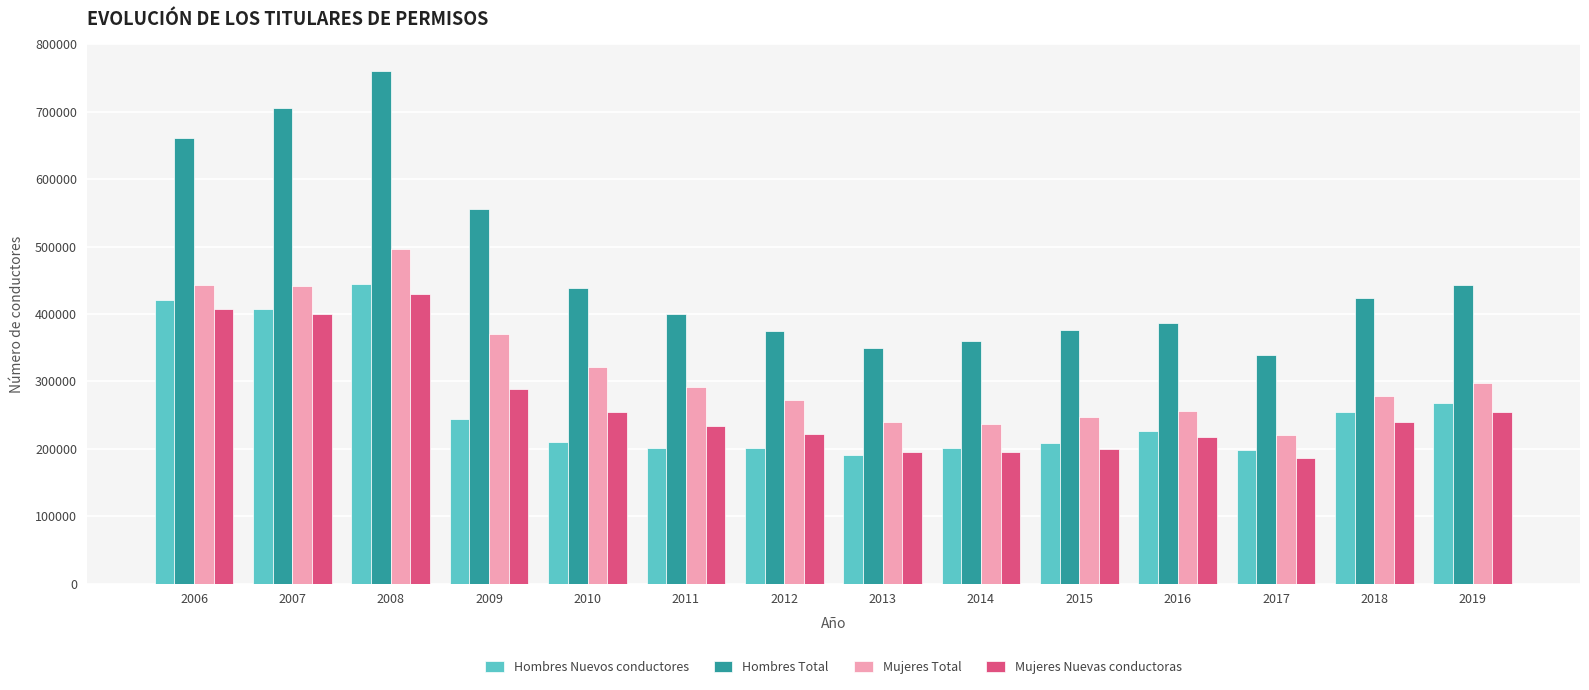

True or false: Mujeres Nuevas conductoras has a value of 590220 at 2006.

False